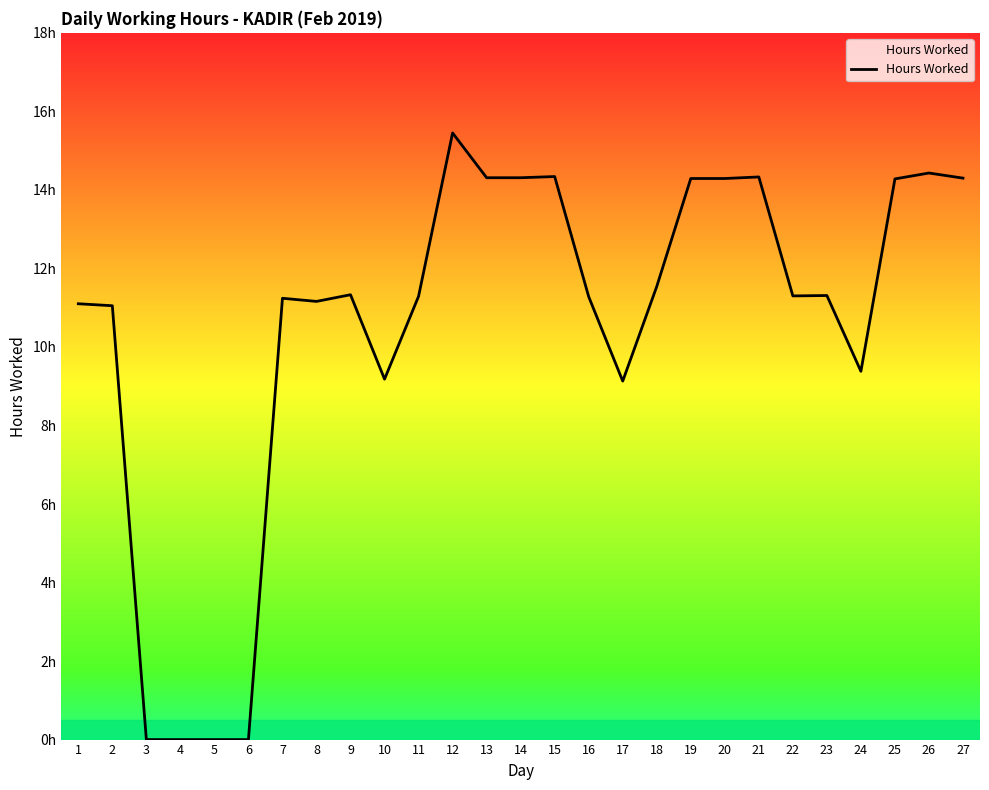

Does the chart have visible grid lines?

No